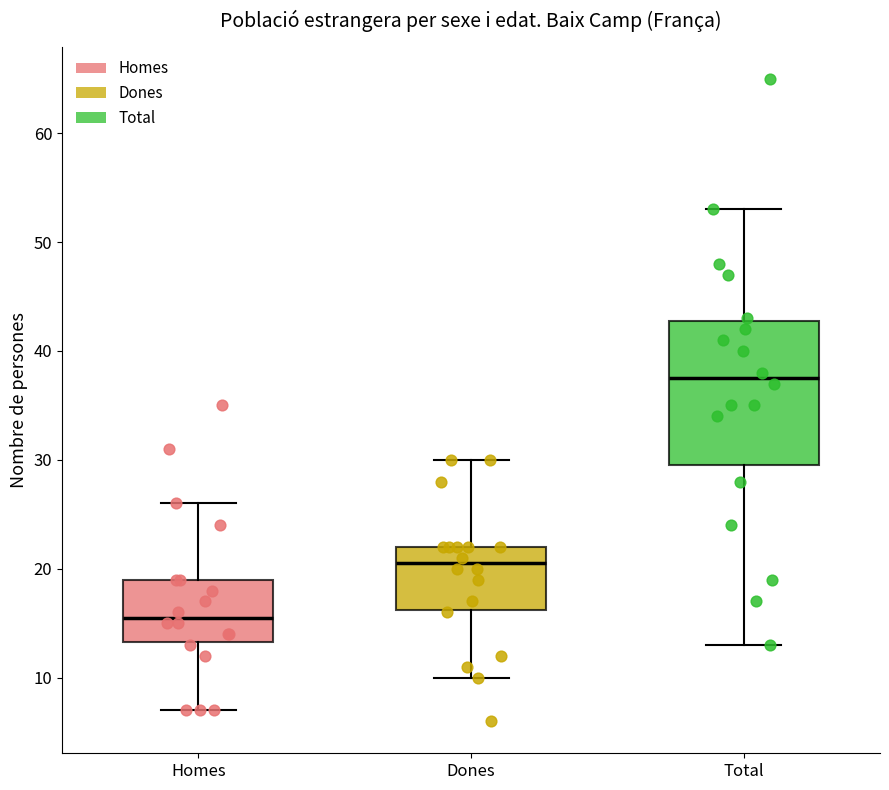

Where does the median line of the box for Total sit on the y-axis? The values are not printed on the chart, so give them approximately, as read against the axis.

38